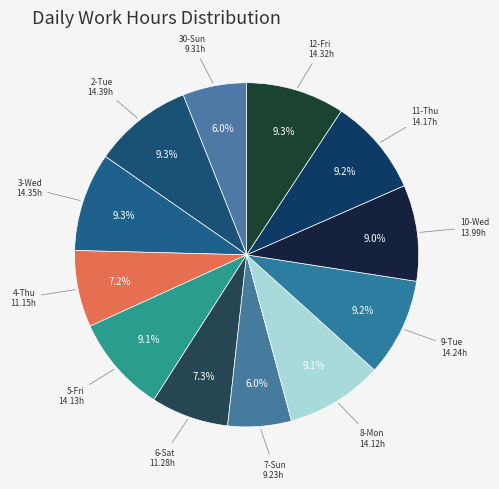

How many segments does this pie chart have?

12